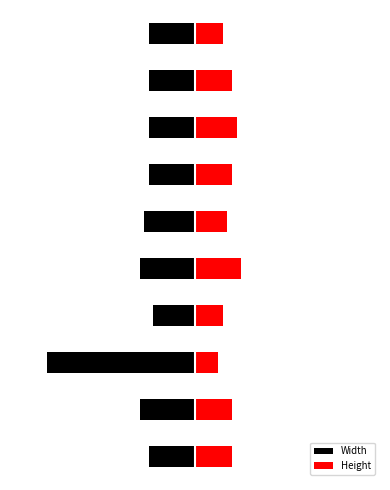

How many data points in Width are above -10?

1